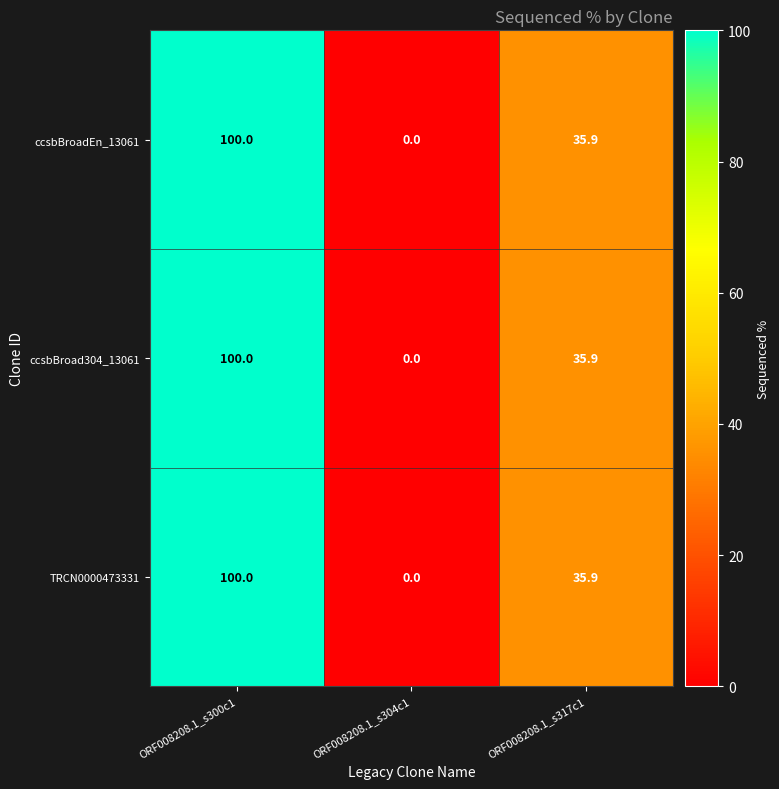

How many series are shown in this chart?

3